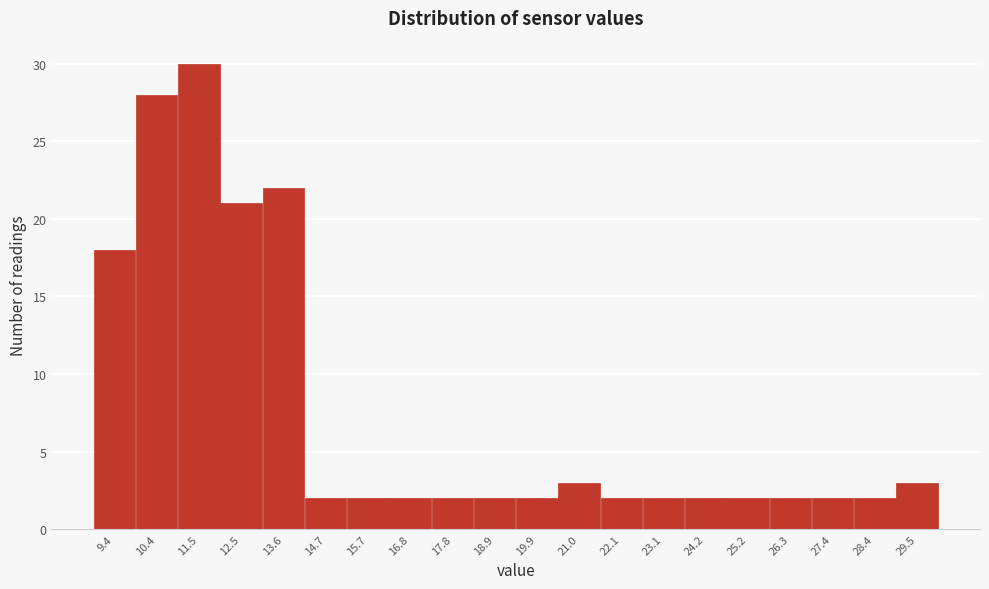

Reading left to right, transcribe this chart: for each bar, give the range it covers on the x-axis and its height. Neither the bar edges nor the heights are printed on the chart, so give them approximately, as read against the axes.

8.8 to 9.8: 18
9.8 to 11.0: 28
11.0 to 12.0: 30
12.0 to 13.0: 21
13.0 to 14.2: 22
14.2 to 15.2: 2
15.2 to 16.2: 2
16.2 to 17.2: 2
17.2 to 18.4: 2
18.4 to 19.4: 2
19.4 to 20.4: 2
20.4 to 21.6: 3
21.6 to 22.6: 2
22.6 to 23.6: 2
23.6 to 24.8: 2
24.8 to 25.8: 2
25.8 to 26.8: 2
26.8 to 27.8: 2
27.8 to 29.0: 2
29.0 to 30.0: 3